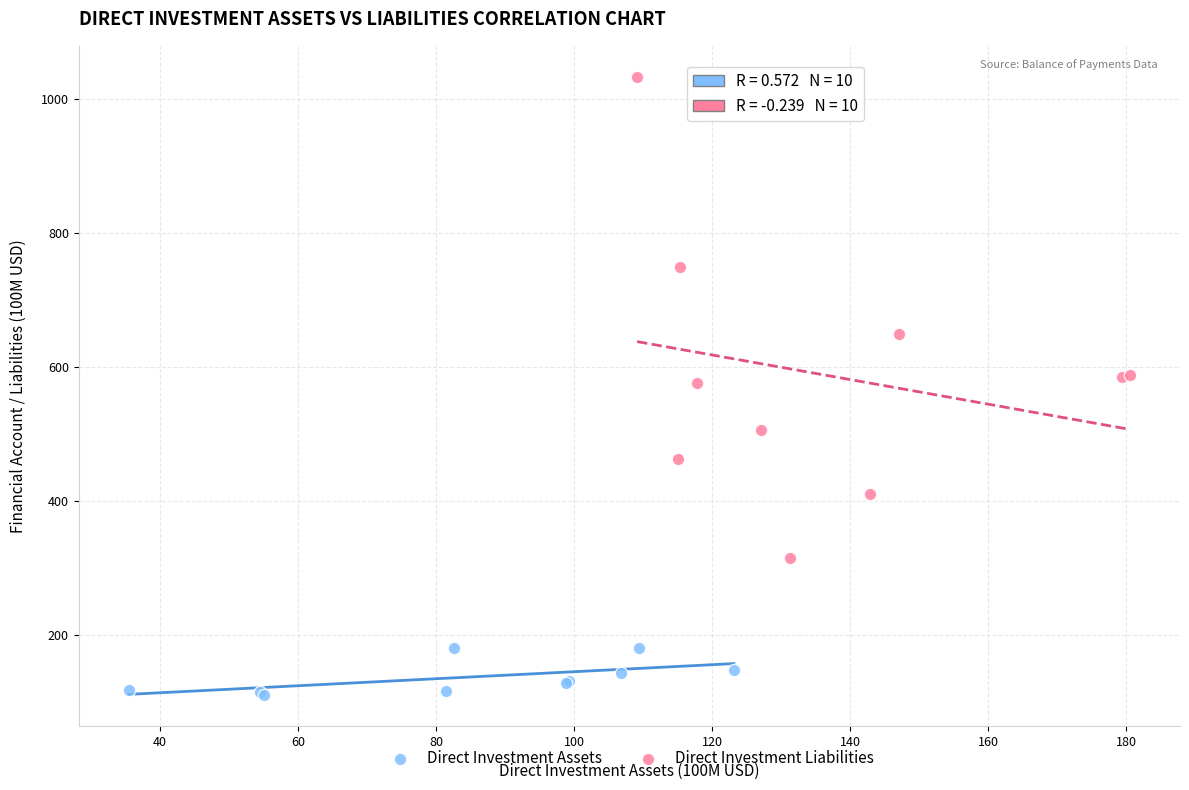

Which series contains the highest Y value?

Direct Investment Liabilities